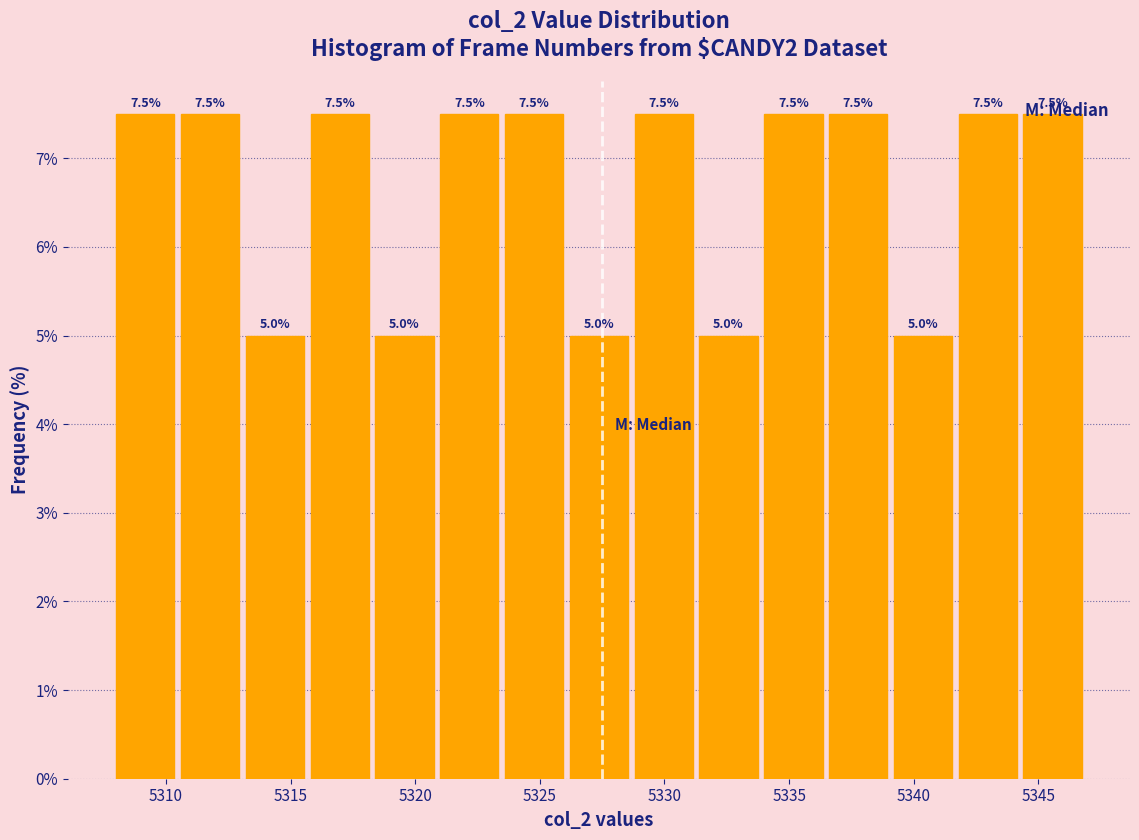

Reading left to right, transcribe this chart: for each bar, give the range it covers on the x-axis and its height. The bar edges are not printed on the chart, so give them approximately, as read against the axis.

5308.0 to 5310.6: 7.5
5310.6 to 5313.2: 7.5
5313.2 to 5315.8: 5.0
5315.8 to 5318.4: 7.5
5318.4 to 5321.0: 5.0
5321.0 to 5323.6: 7.5
5323.6 to 5326.2: 7.5
5326.2 to 5328.8: 5.0
5328.8 to 5331.4: 7.5
5331.4 to 5334.0: 5.0
5334.0 to 5336.6: 7.5
5336.6 to 5339.2: 7.5
5339.2 to 5341.8: 5.0
5341.8 to 5344.4: 7.5
5344.4 to 5347.0: 7.5